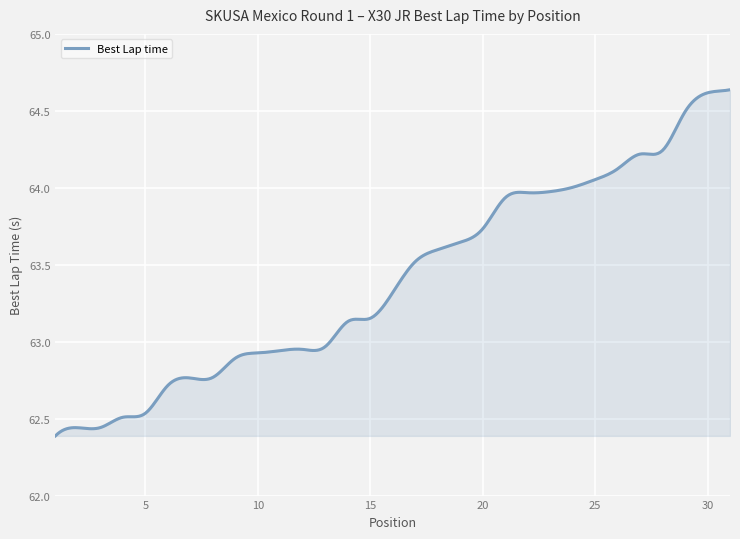

What is the difference between the maximum and minimum values?

2.2